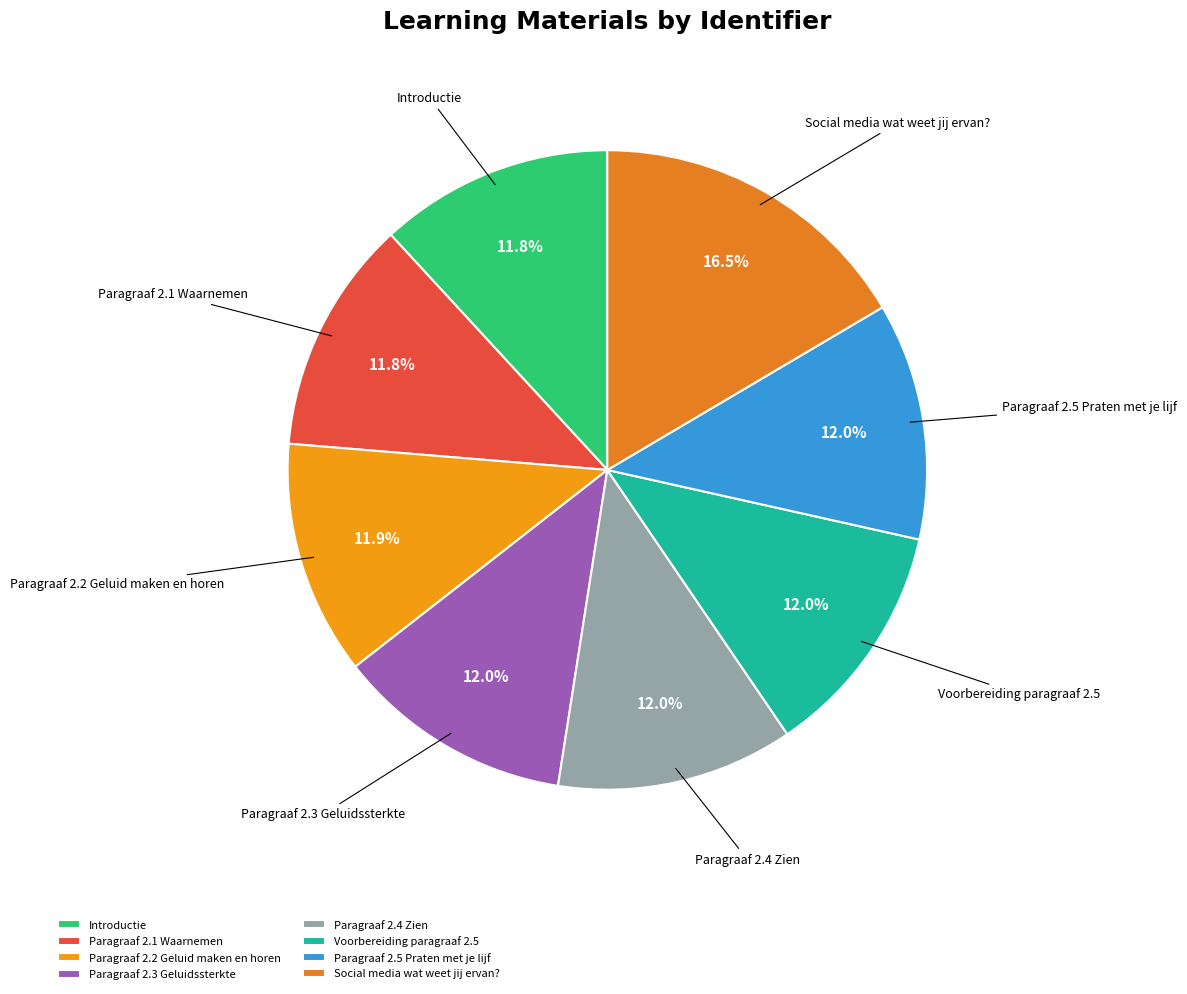

How many slices are in this pie chart?

8